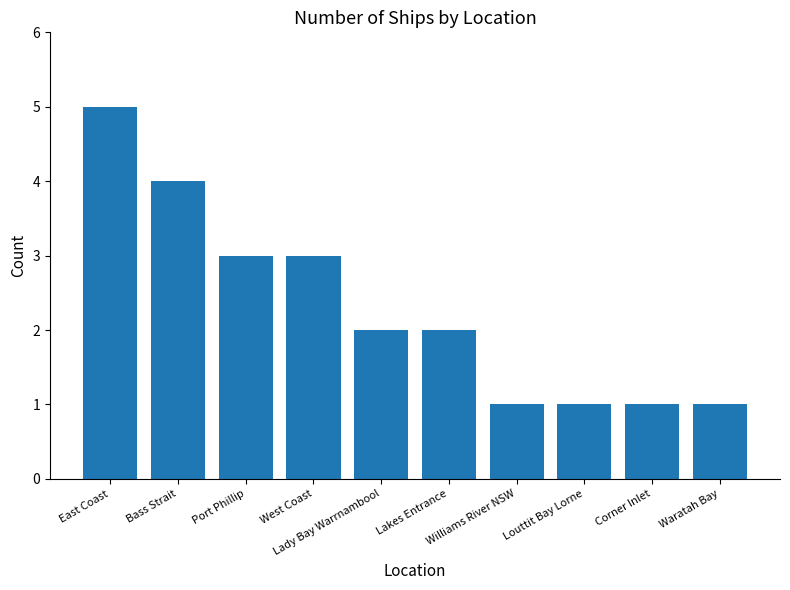

What is the value of the 6th bar from the left?

2